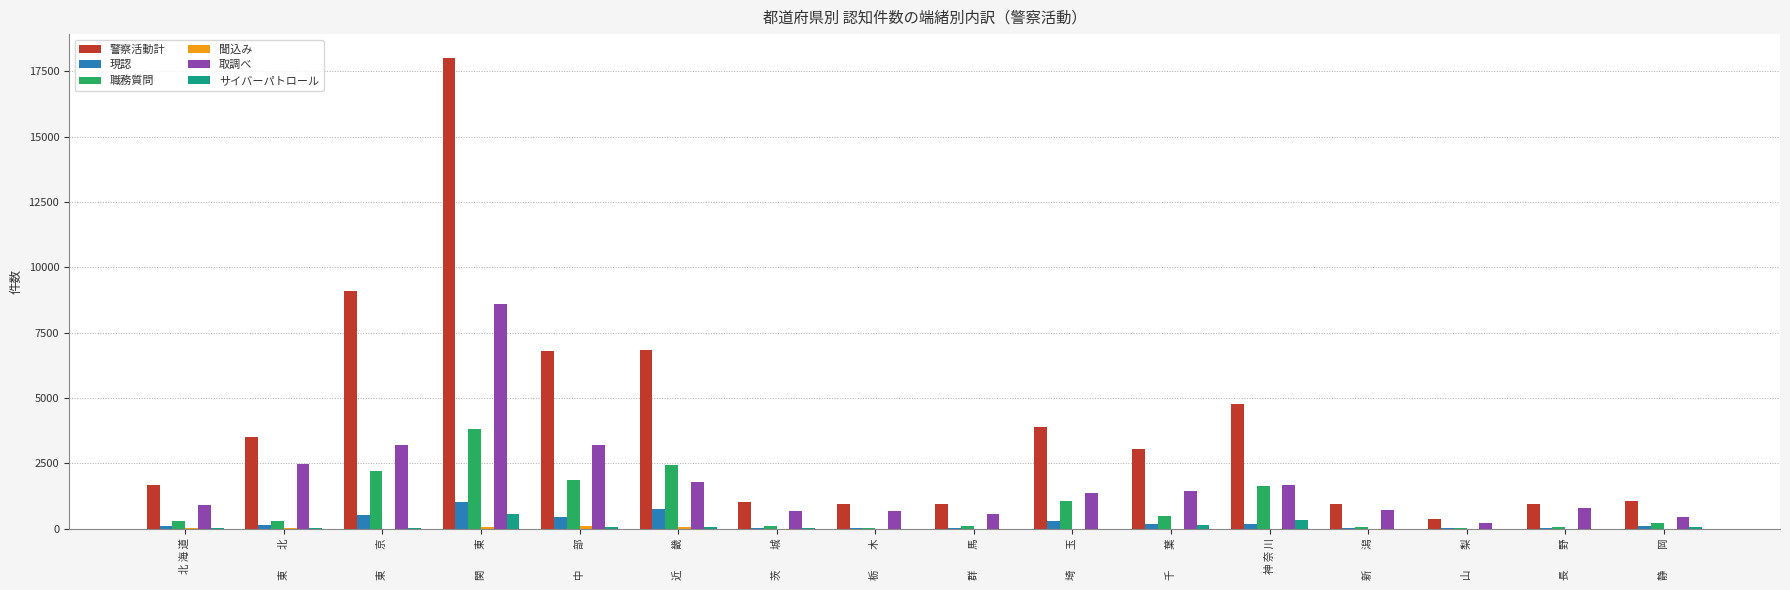

At which label does 警察活動計 first exceed 3065?

東　　北